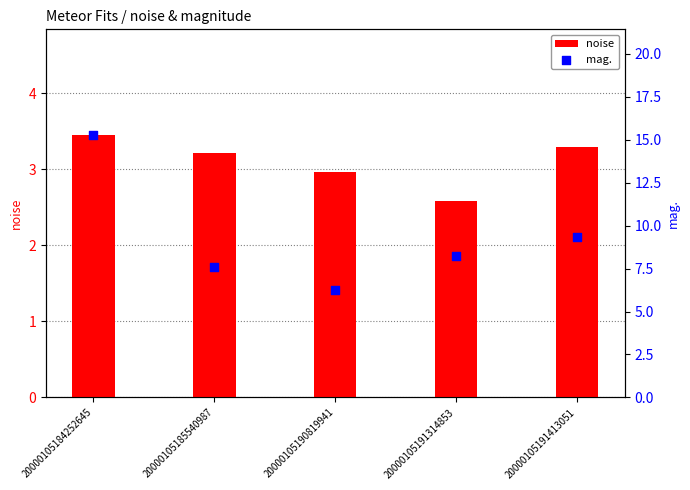

Which series has the widest spread of Y values?

mag.